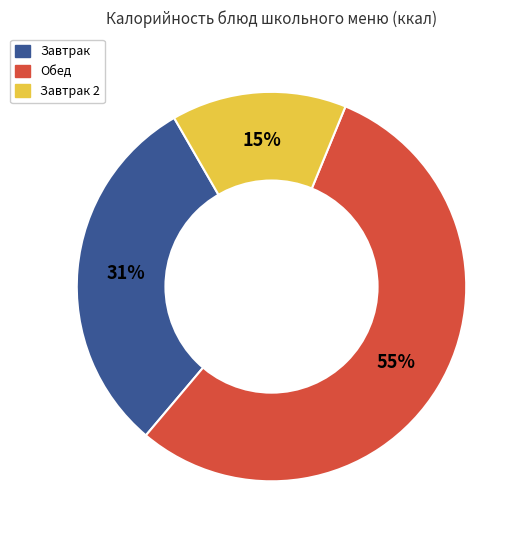

To the nearest percent, what portion does Завтрак represent?

31%